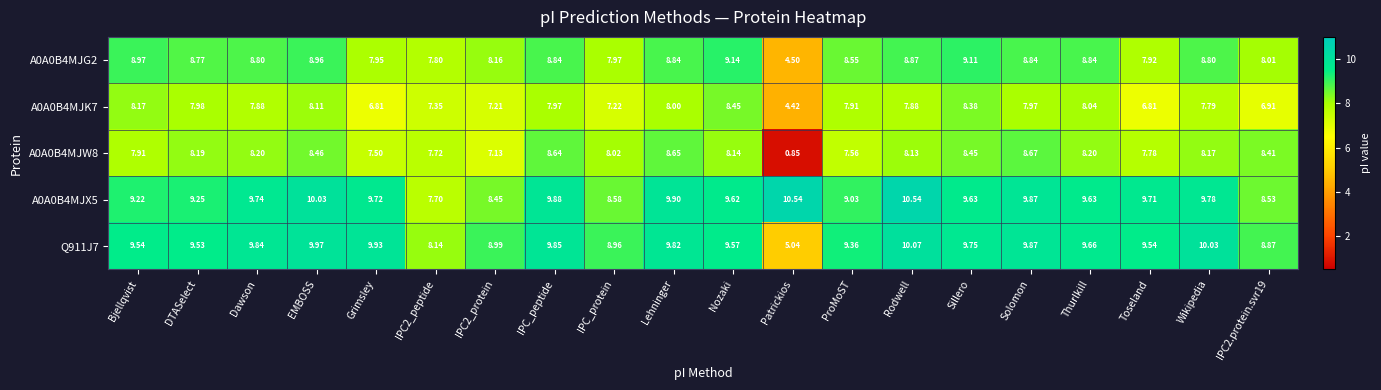

Which category has the lowest value in the A0A0B4MJW8 series?

Patrickios